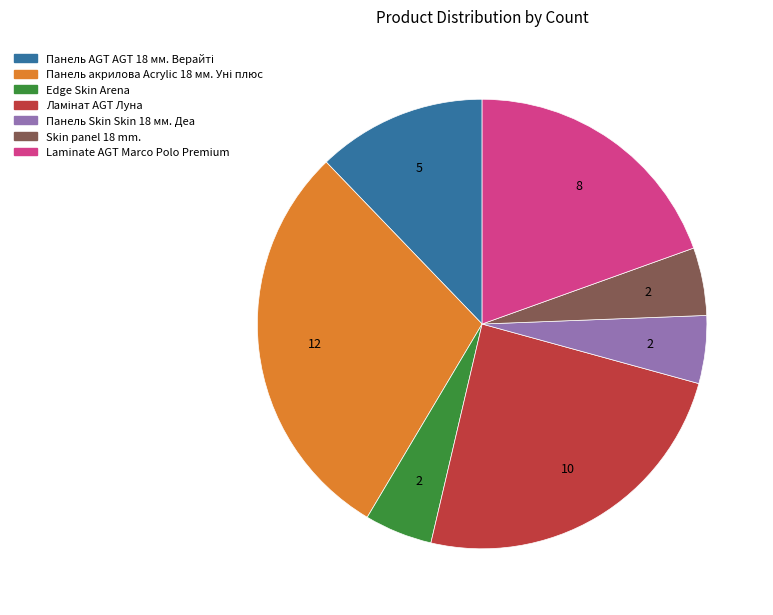

How many slices are in this pie chart?

7